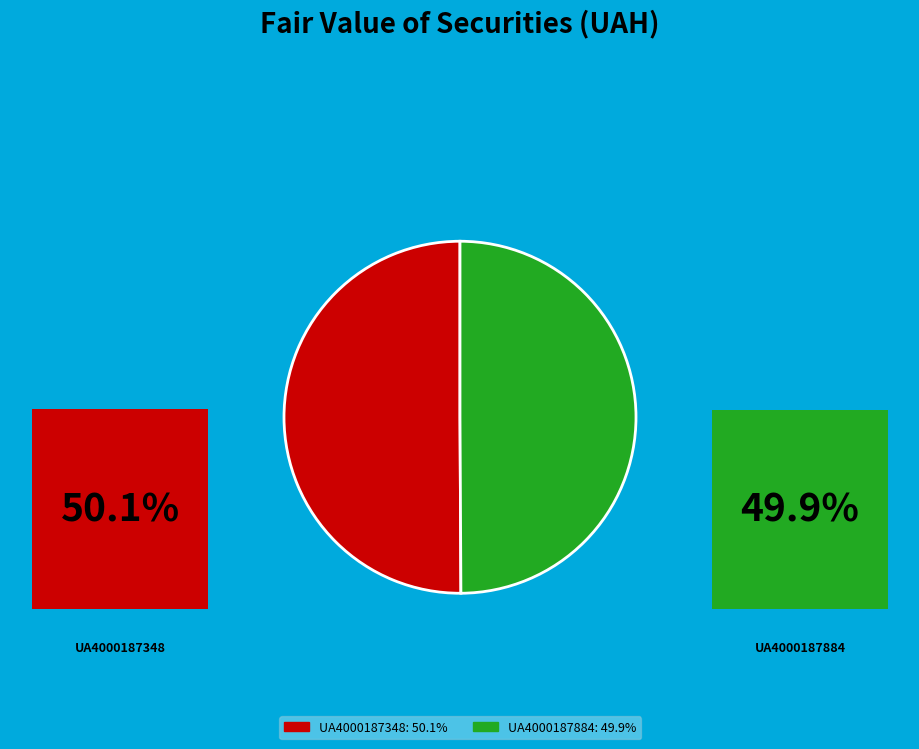

Between UA4000187348 and UA4000187884, which is larger?

UA4000187348